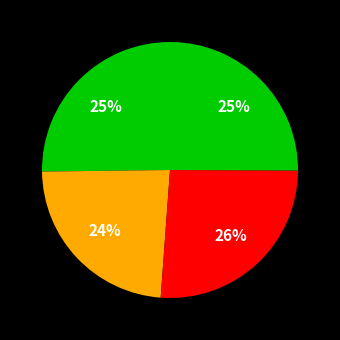

Which slice is the smallest?

2018-10-31 15:45